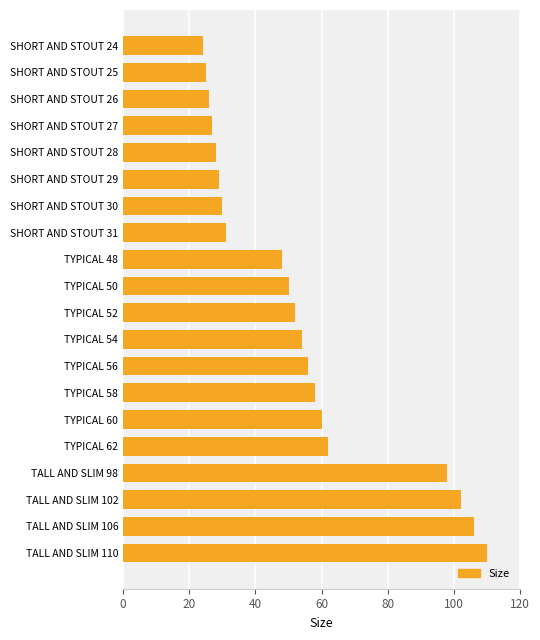

Rank the categories by value from highest to lowest.

TALL AND SLIM 110, TALL AND SLIM 106, TALL AND SLIM 102, TALL AND SLIM 98, TYPICAL 62, TYPICAL 60, TYPICAL 58, TYPICAL 56, TYPICAL 54, TYPICAL 52, TYPICAL 50, TYPICAL 48, SHORT AND STOUT 31, SHORT AND STOUT 30, SHORT AND STOUT 29, SHORT AND STOUT 28, SHORT AND STOUT 27, SHORT AND STOUT 26, SHORT AND STOUT 25, SHORT AND STOUT 24